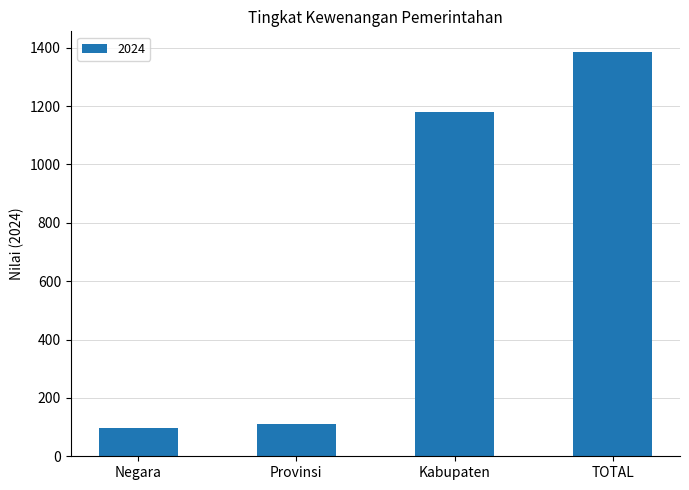

List the labels in order of value, largest first.

TOTAL, Kabupaten, Provinsi, Negara